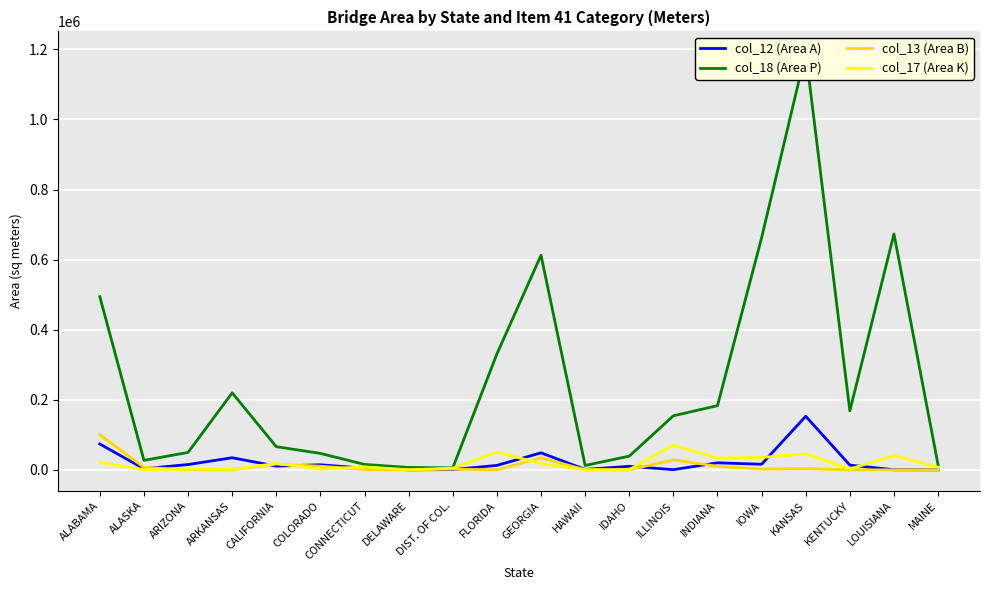

How many data points in col_12 (Area A) are above 12724?

10